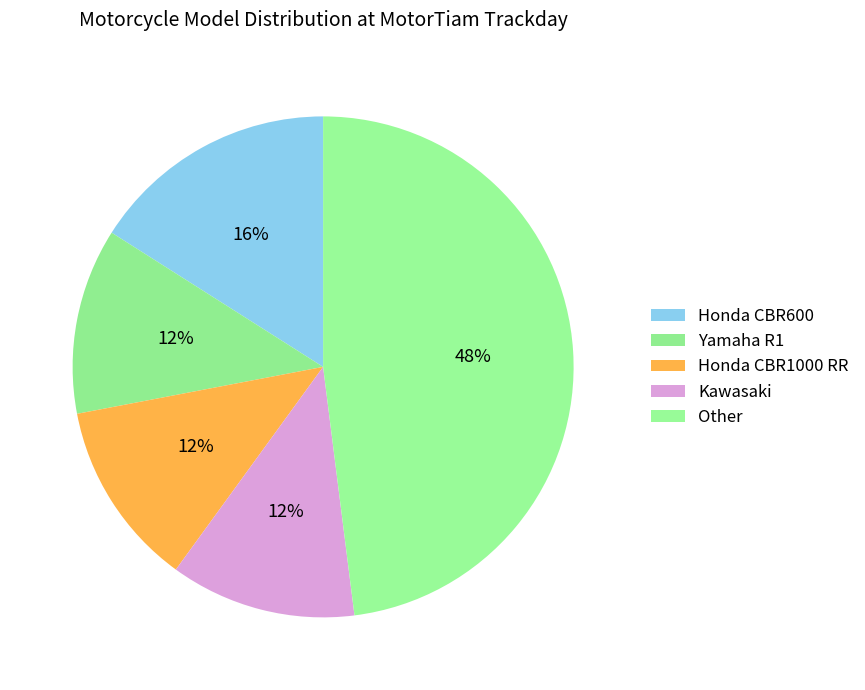

What percentage is the Honda CBR1000 RR slice, to the nearest percent?

12%